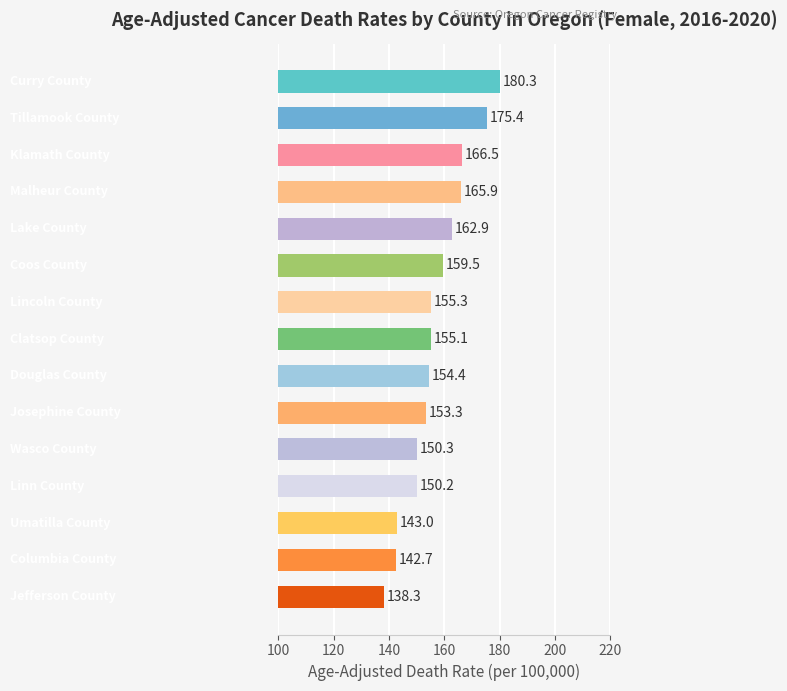

What is the maximum value shown in the chart?

180.3